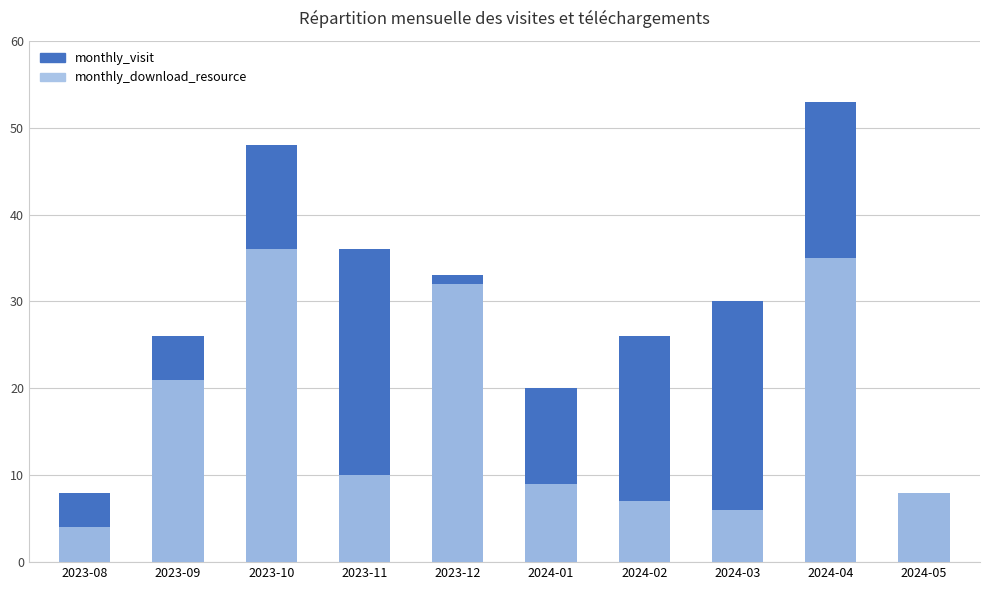

What are all the series names shown in the legend?

monthly_visit, monthly_download_resource